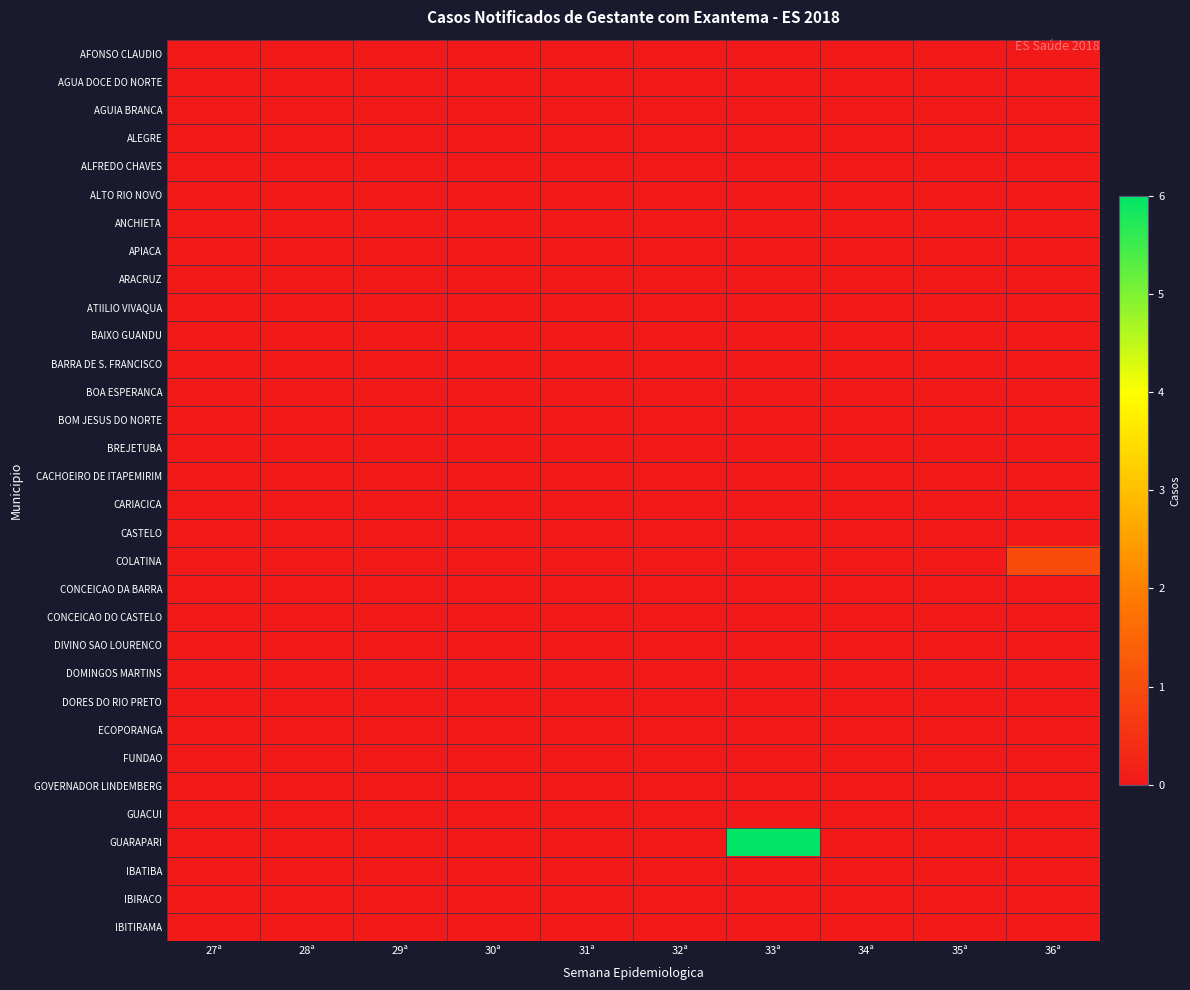

Between 28ª and 35ª, which series saw the biggest shift?

AFONSO CLAUDIO